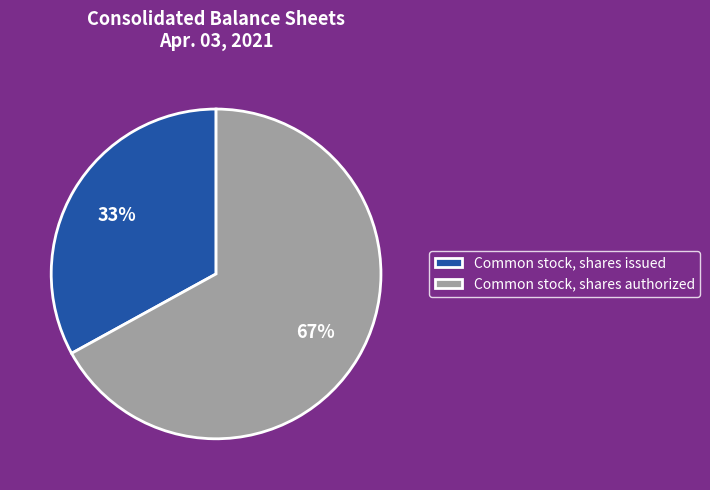

True or false: Common stock, shares issued accounts for 24% of the total.

False